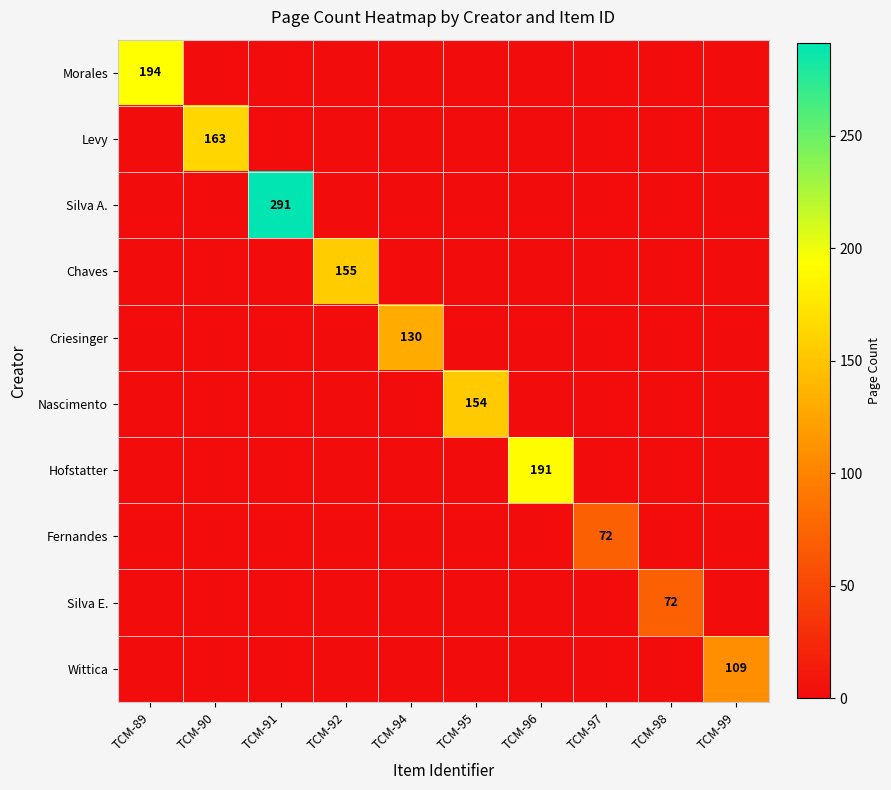

What is the difference between the maximum and second lowest values in the Fernandes series?

72